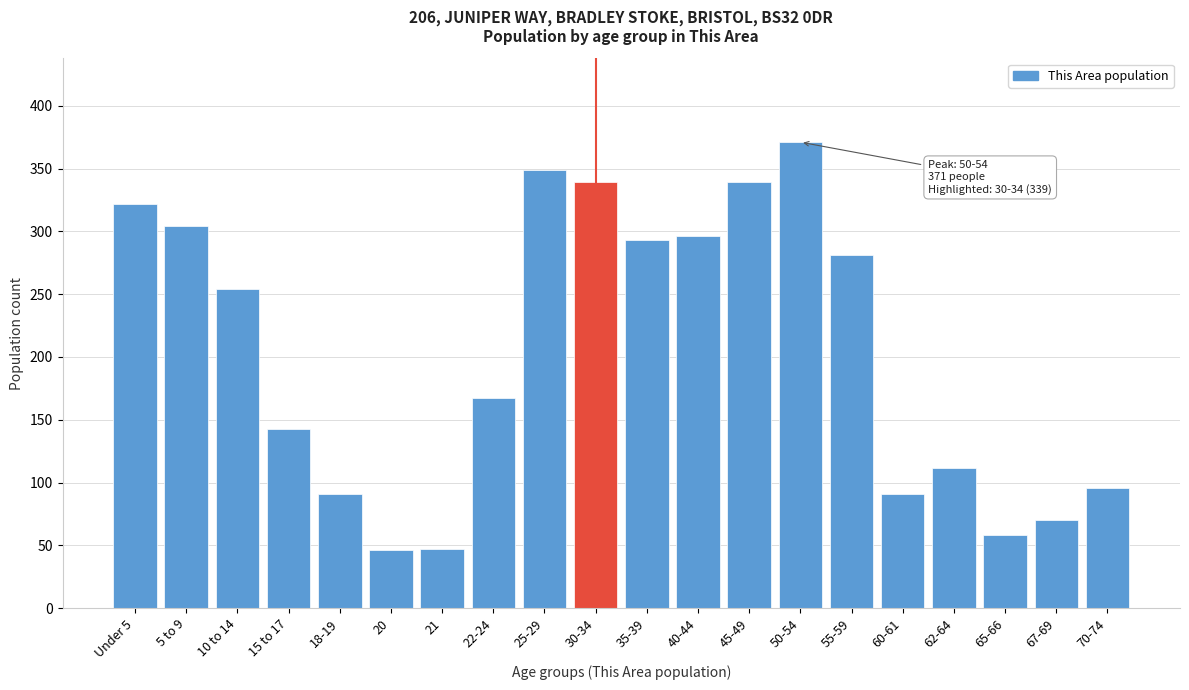

The chart shows a value of 349 at 25-29. True or false?

True